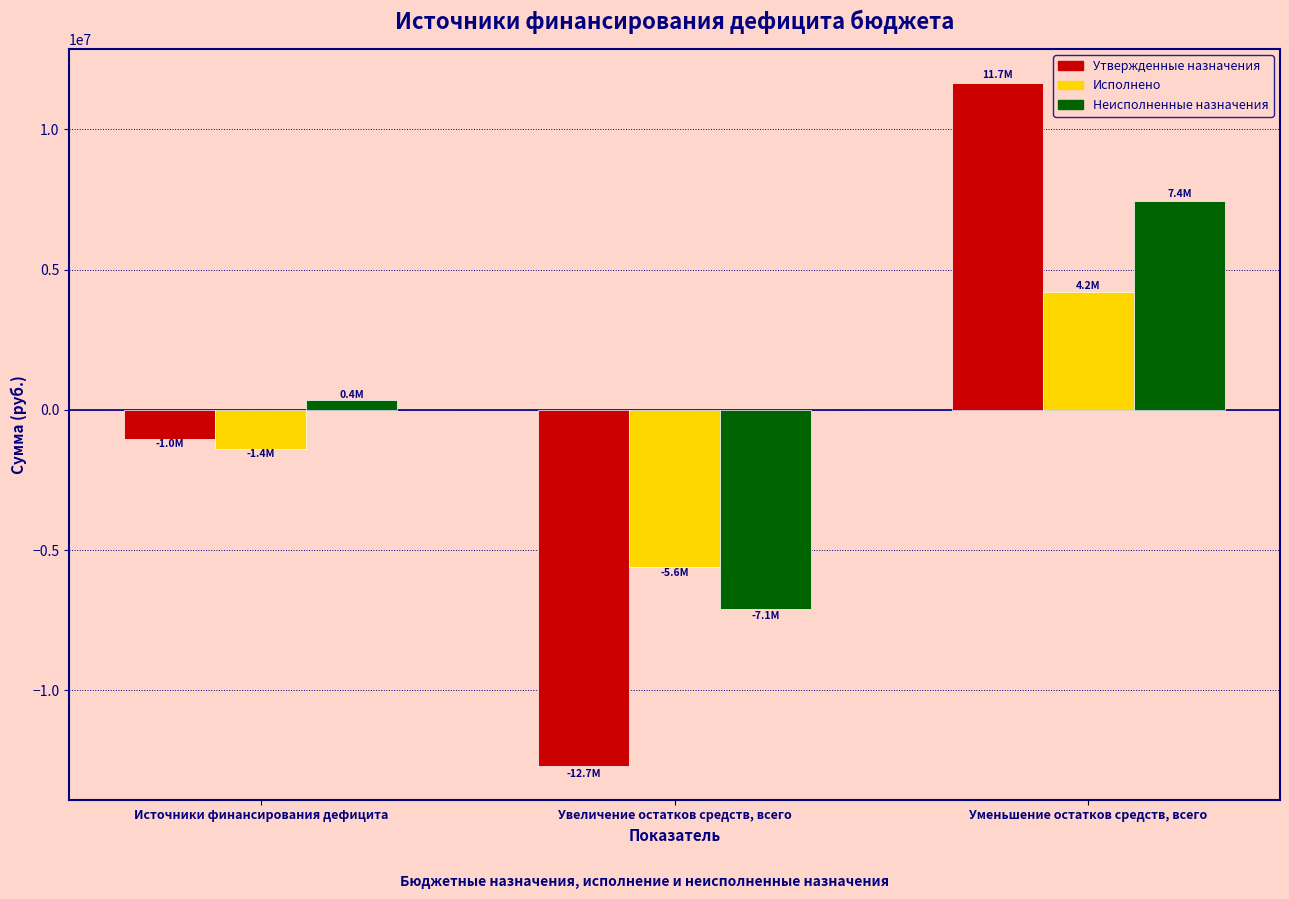

Which series changed the most between Увеличение остатков средств, всего and Уменьшение остатков средств, всего?

Утвержденные назначения